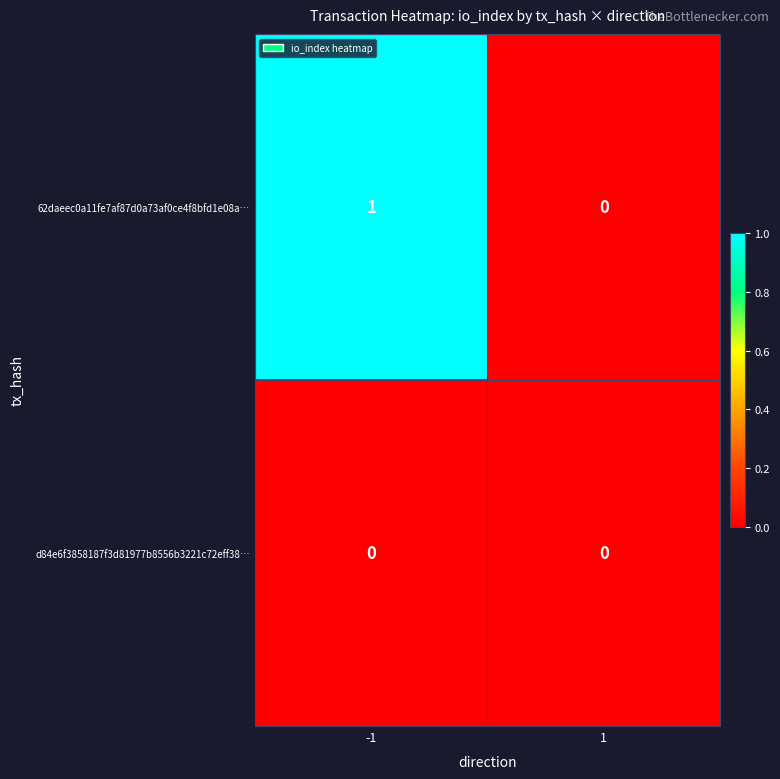

Which series has the widest spread of values?

62daeec0a11fe7af87d0a73af0ce4f8bfd1e08a…